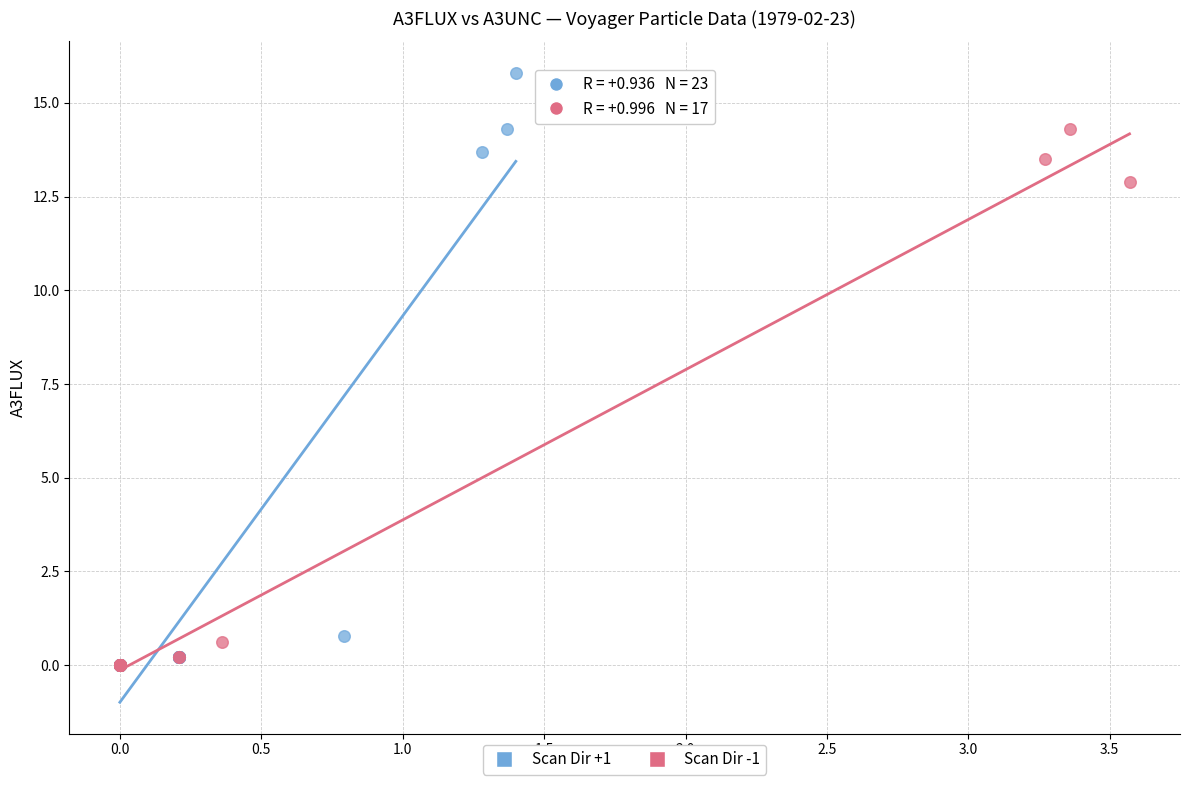

Which series has the widest spread of Y values?

Scan Dir +1